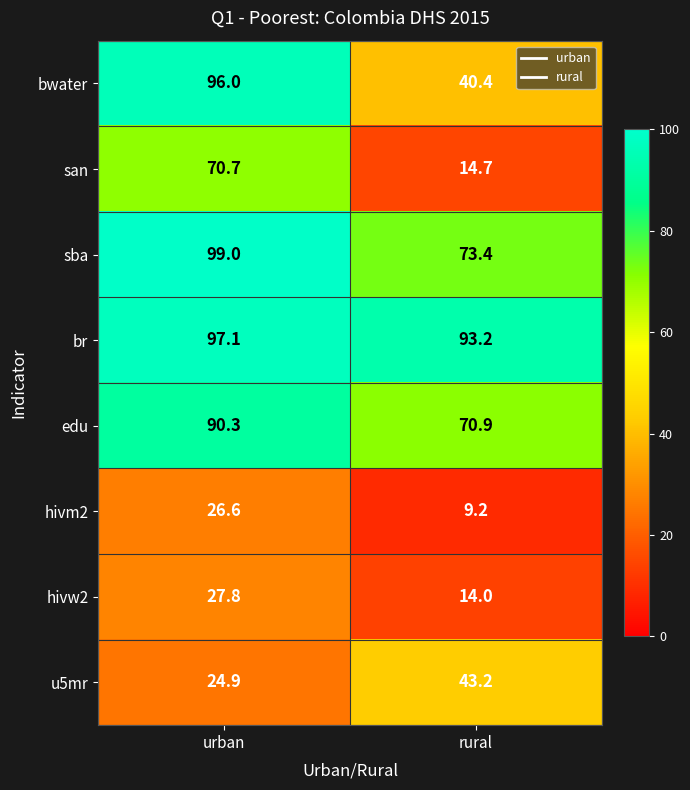

Reading left to right, what are all the values shown in this chart?

bwater: 96.0	40.4
san: 70.7	14.7
sba: 99.0	73.4
br: 97.1	93.2
edu: 90.3	70.9
hivm2: 26.6	9.2
hivw2: 27.8	14.0
u5mr: 24.9	43.2